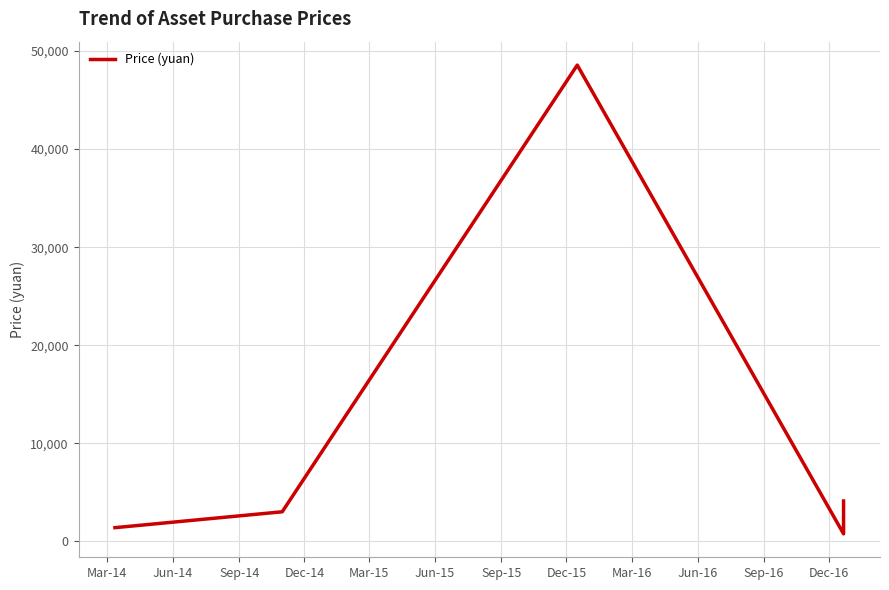

What is the sum of all values?

57802